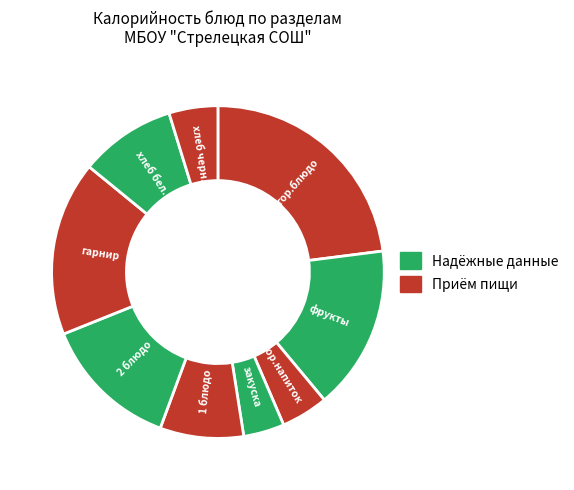

How many segments does this pie chart have?

9